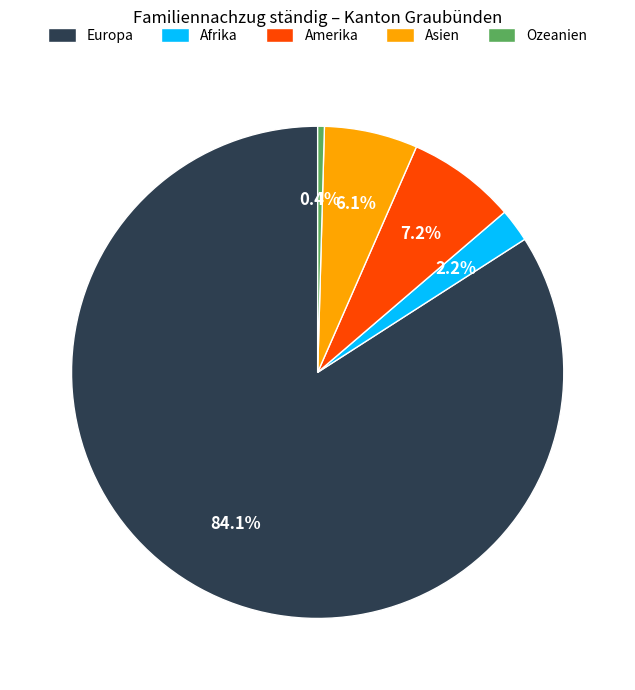

Is it true that Europa is 84% of the pie?

True